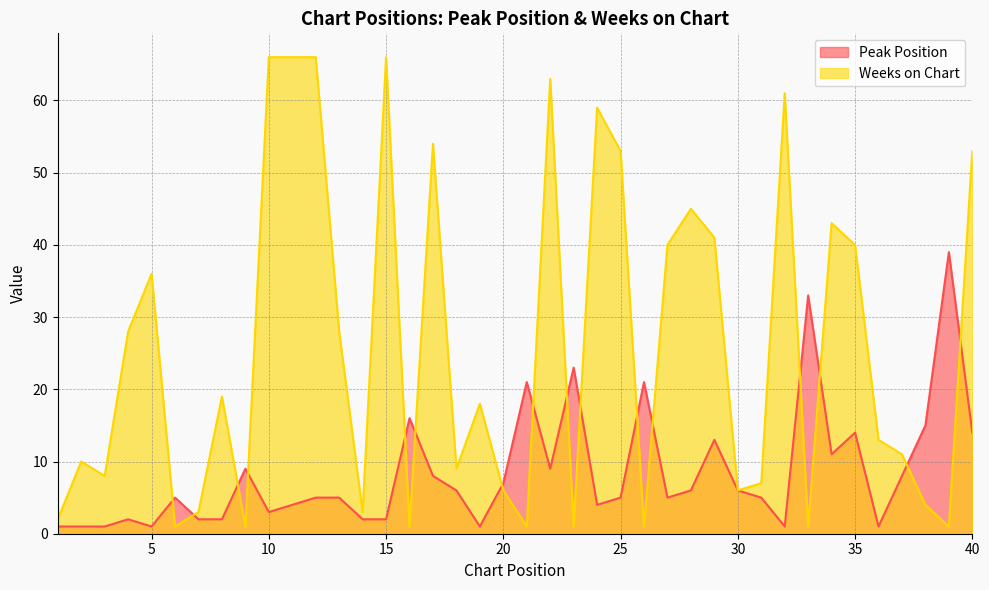

Where does the Peak Position series first go above 5?

9